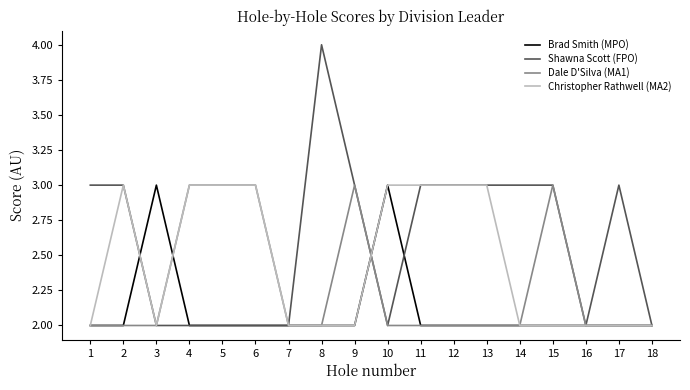

The value of Dale D'Silva (MA1) at 17 is 0. True or false?

False